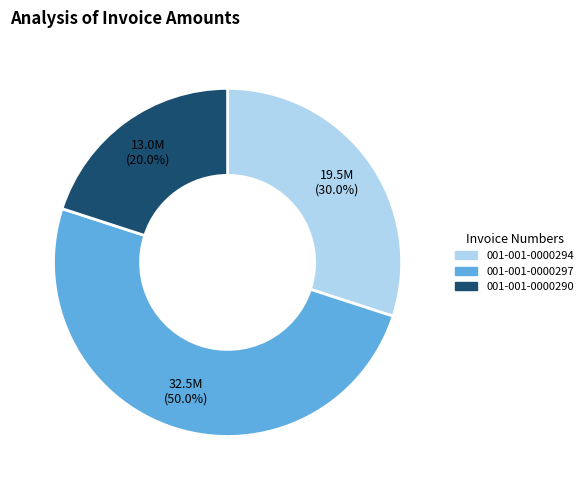

Does 001-001-0000294 represent more than half of the total?

No